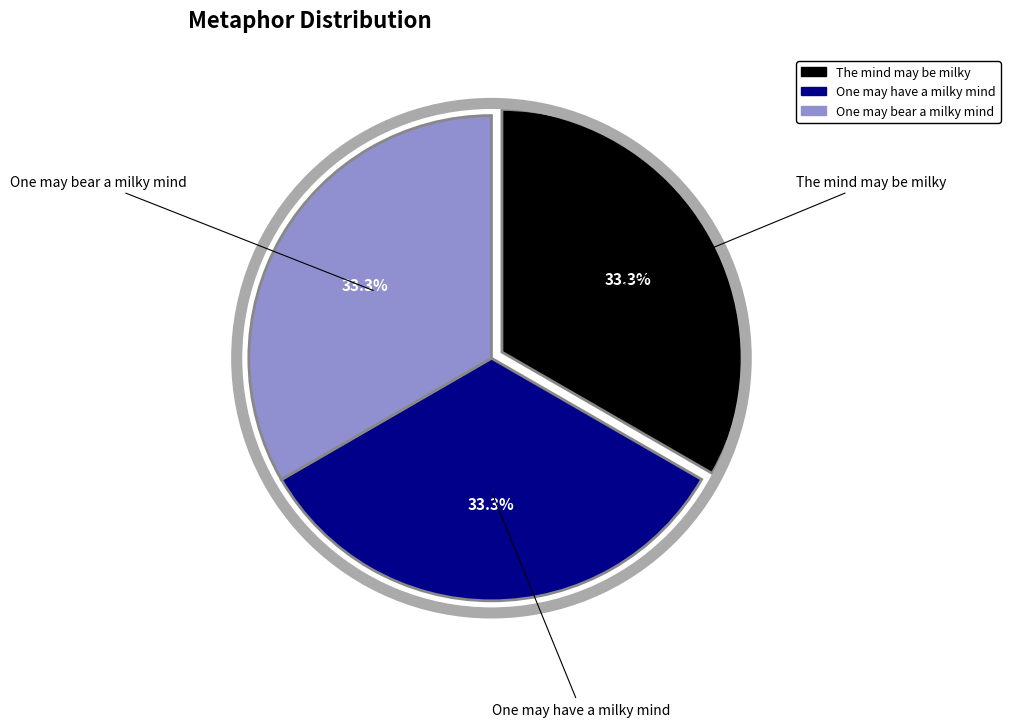

Does One may bear a milky mind account for over 50% of the chart?

No